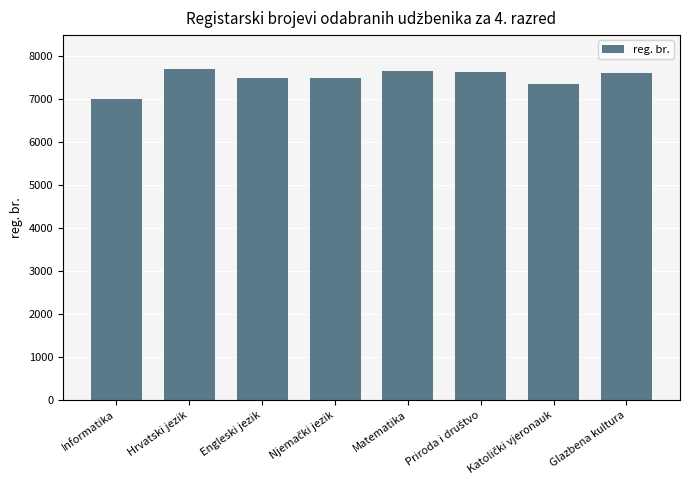

What is the greatest value displayed?

7699